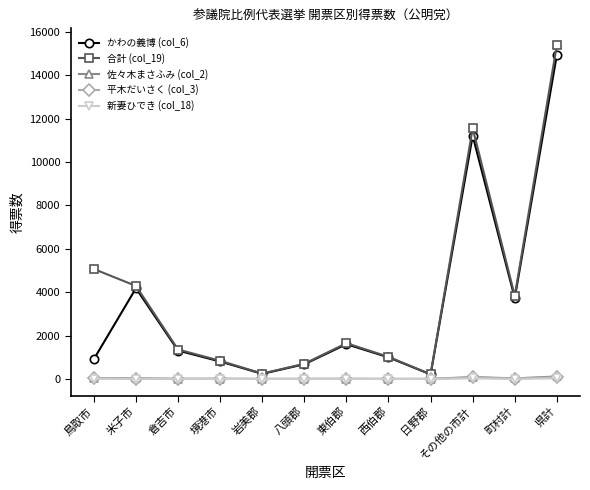

Where is the first local minimum for 合計 (col_19)?

岩美郡